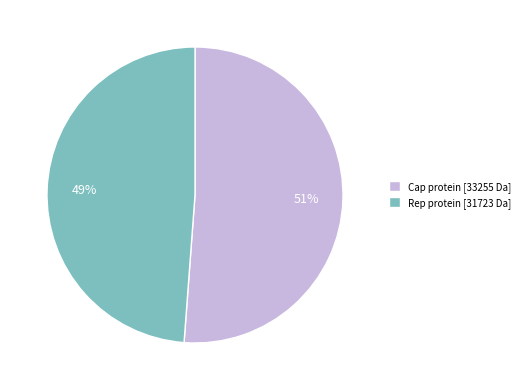

To the nearest percent, what is the difference between the Rep protein and Cap protein slice percentages?

2%